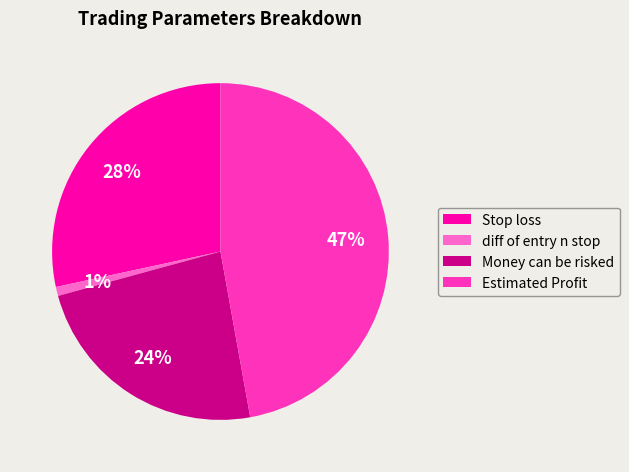

To the nearest percent, what percentage of the pie is Stop loss?

28%